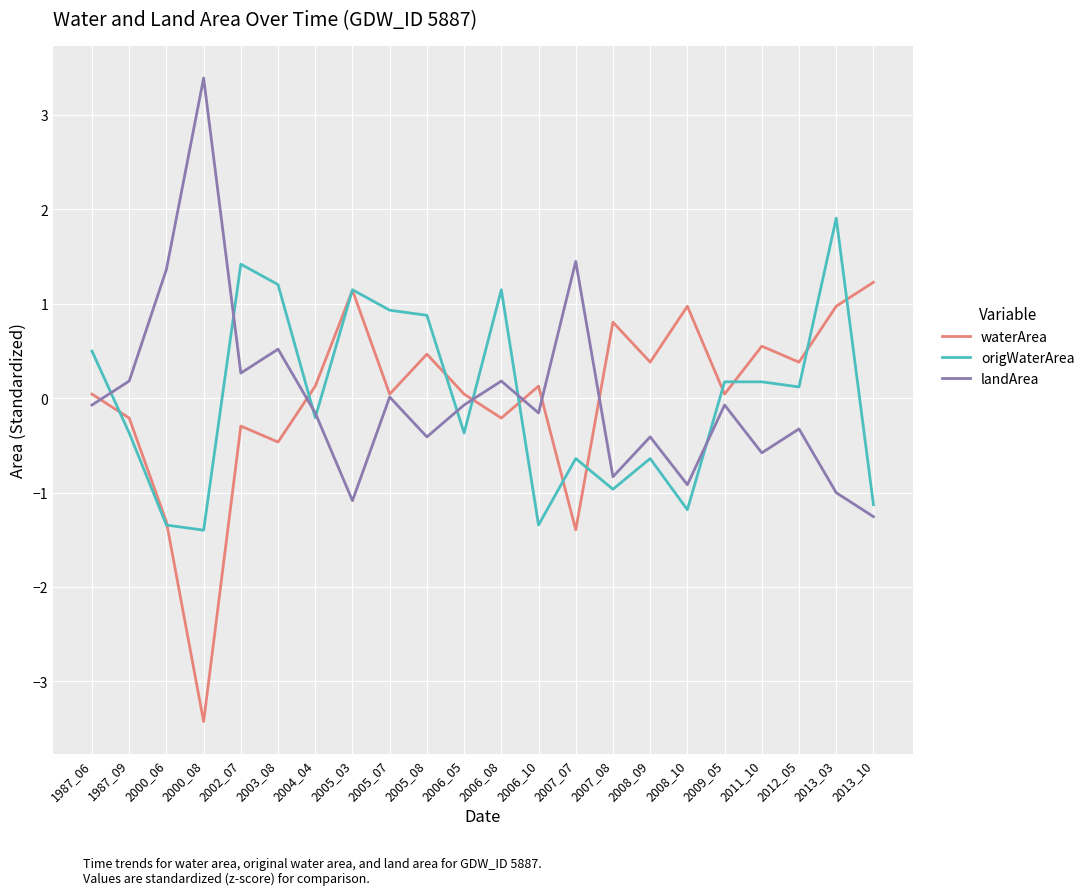

Count the number of categories in the chart.

22